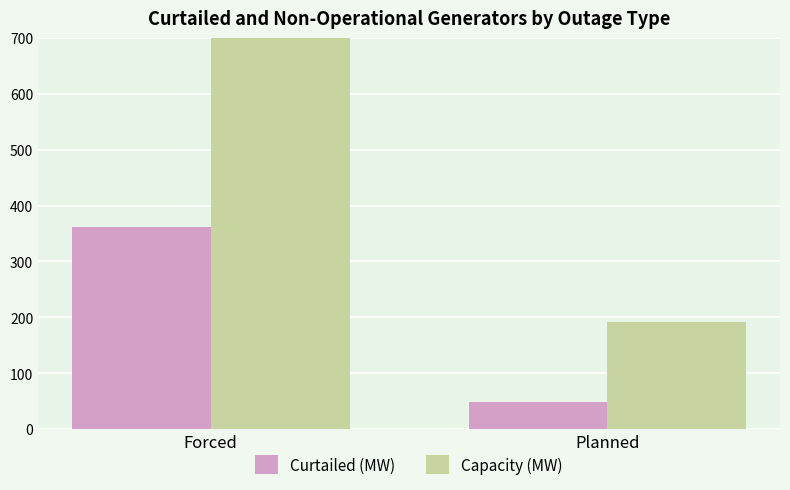

Reading right to left, what are all the values shown in this chart?

Curtailed (MW): 49.0	361.4
Capacity (MW): 192.0	1493.4